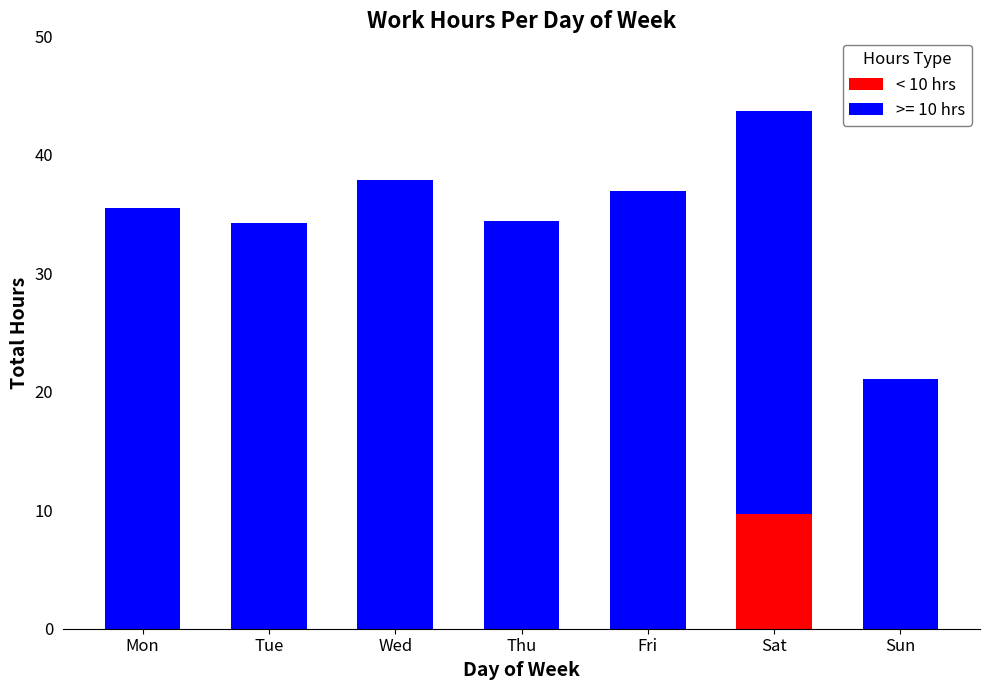

True or false: < 10 hrs has a value of 0.0 at Tue.

True